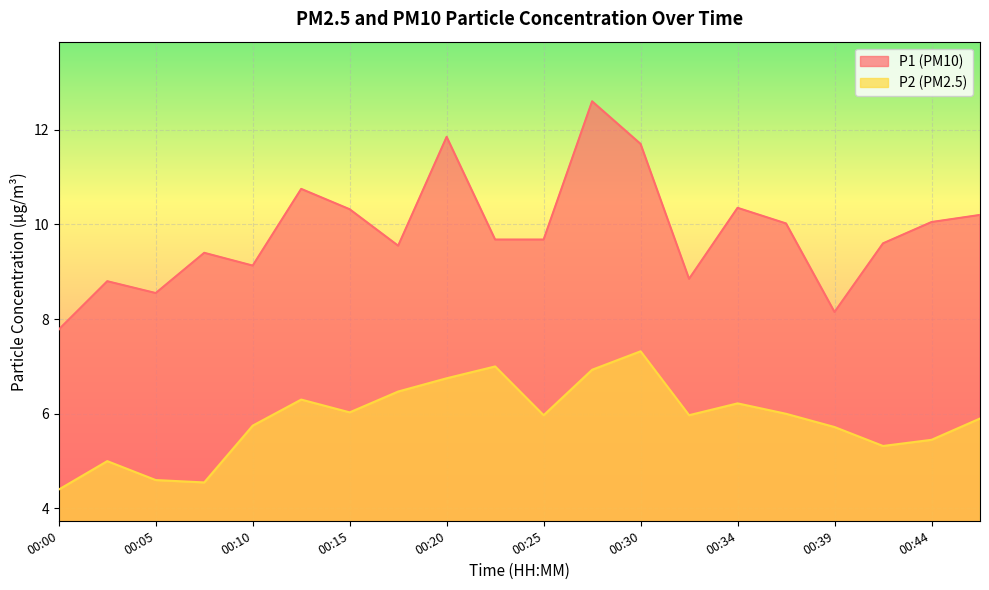

What is the average value of the P1 series?

9.9